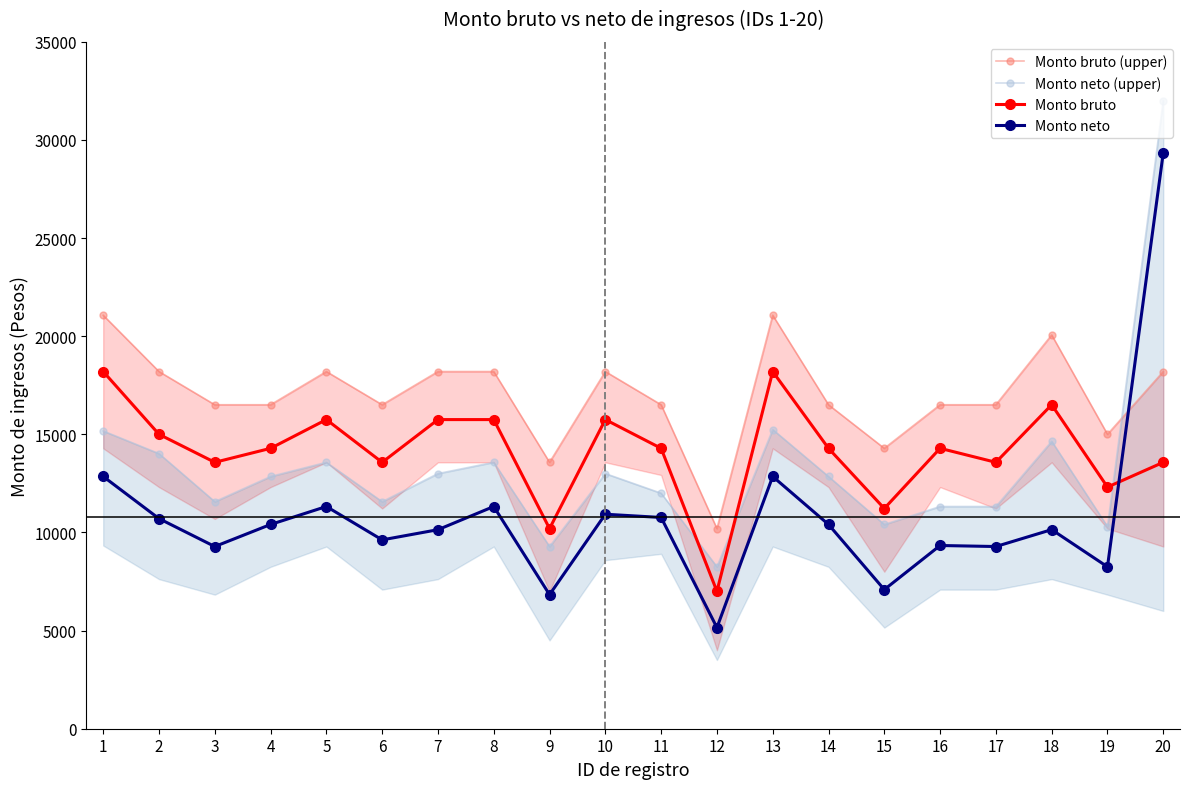

At which label does Monto neto (upper) first exceed 12852?

1